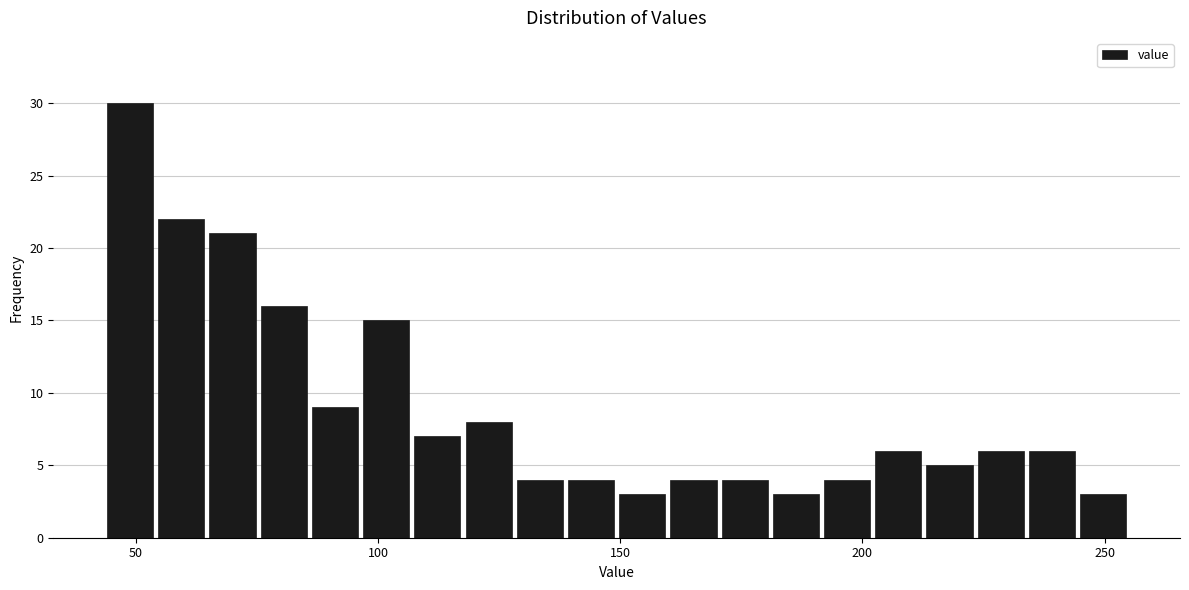

Read against the x-axis, roughly where is the centre of the tallest bar?

50